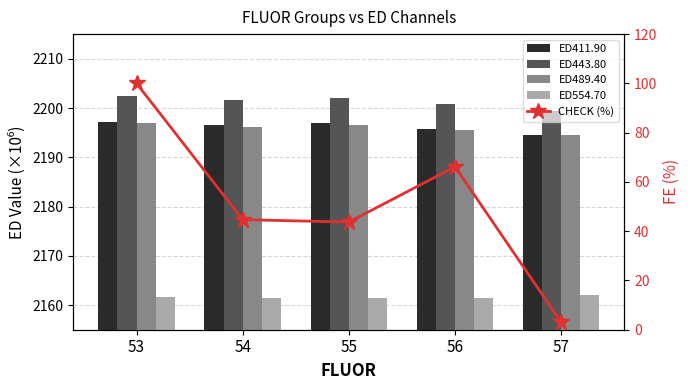

Reading right to left, what are all the values shown in this chart?

ED411.90: 2194.5	2195.8	2196.9	2196.5	2197.2
ED443.80: 2199.4	2200.8	2202.0	2201.6	2202.4
ED489.40: 2194.5	2195.6	2196.5	2196.1	2196.9
ED554.70: 2162.0	2161.4	2161.4	2161.4	2161.6
CHECK (%): 3.0	66.2	43.7	44.7	100.0